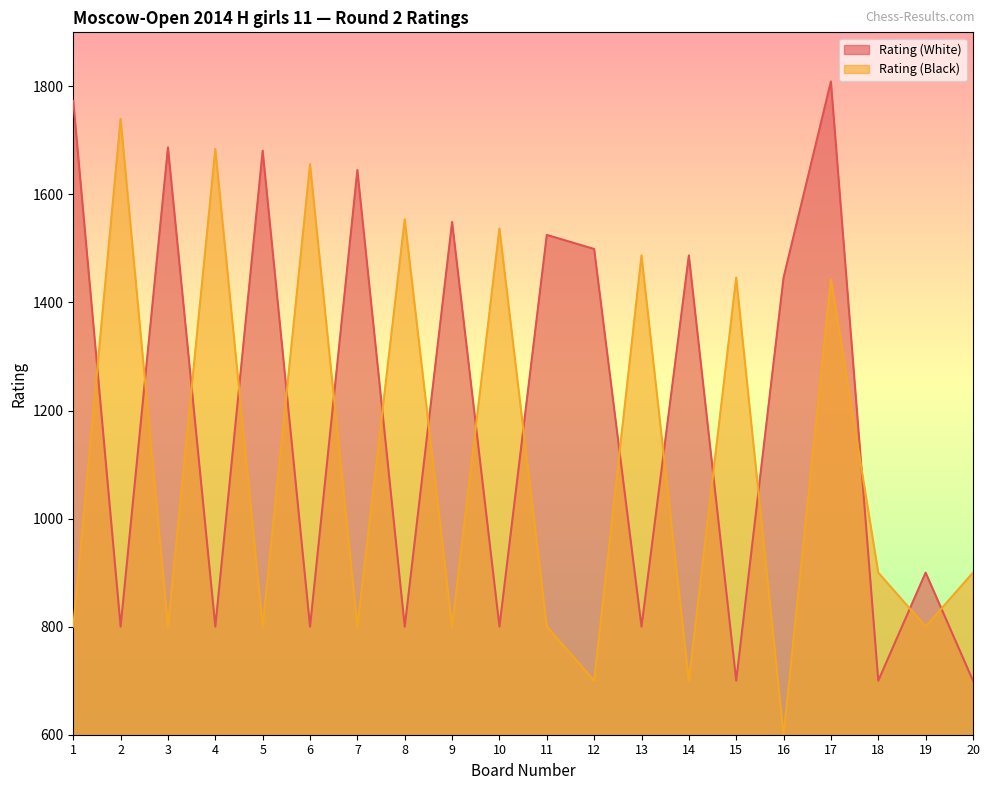

How many times do Rating (Black) and Rating (White) cross each other?

17